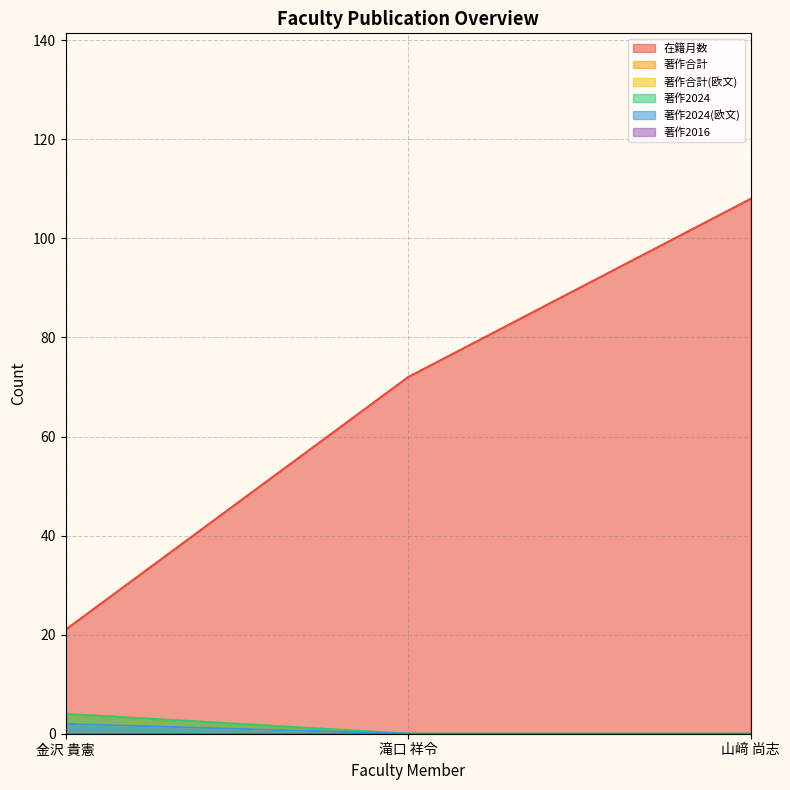

Which series has the widest spread of values?

在籍月数